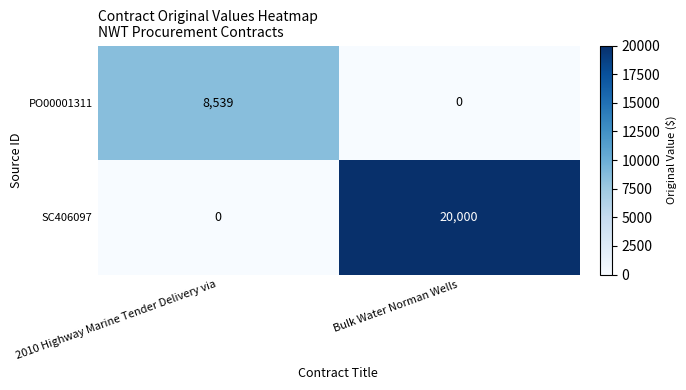

At which label does PO00001311 reach its minimum?

Bulk Water Norman Wells